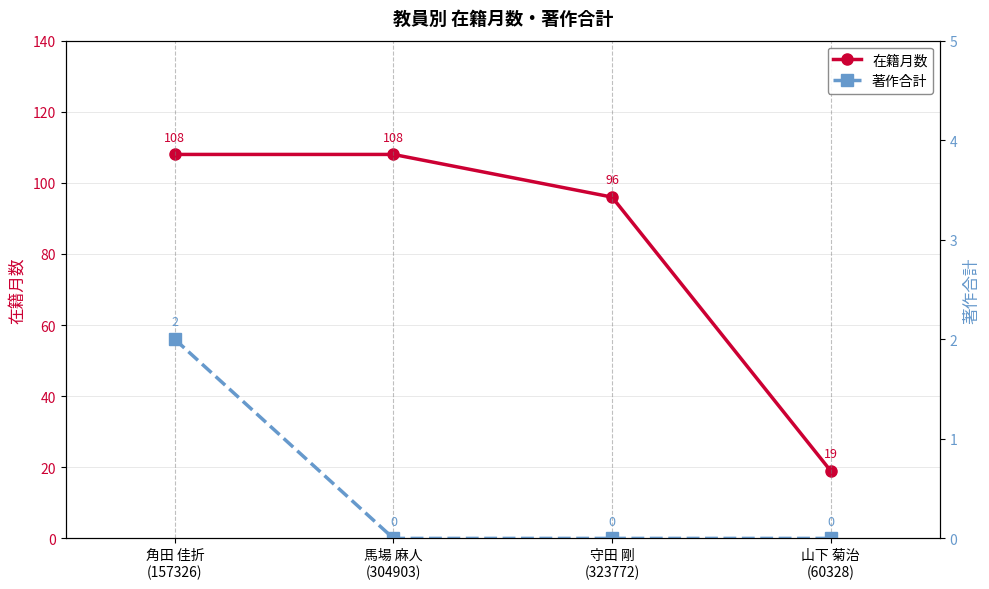

Does the chart have visible grid lines?

Yes